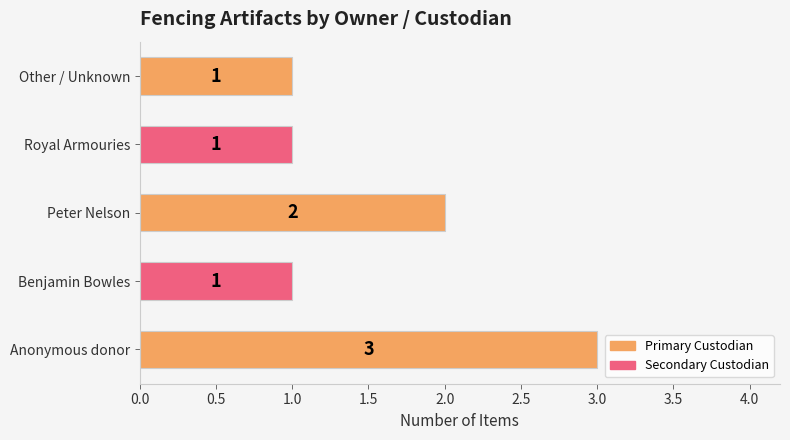

Reading bottom to top, transcribe all the data shown in this chart.

3	1	2	1	1